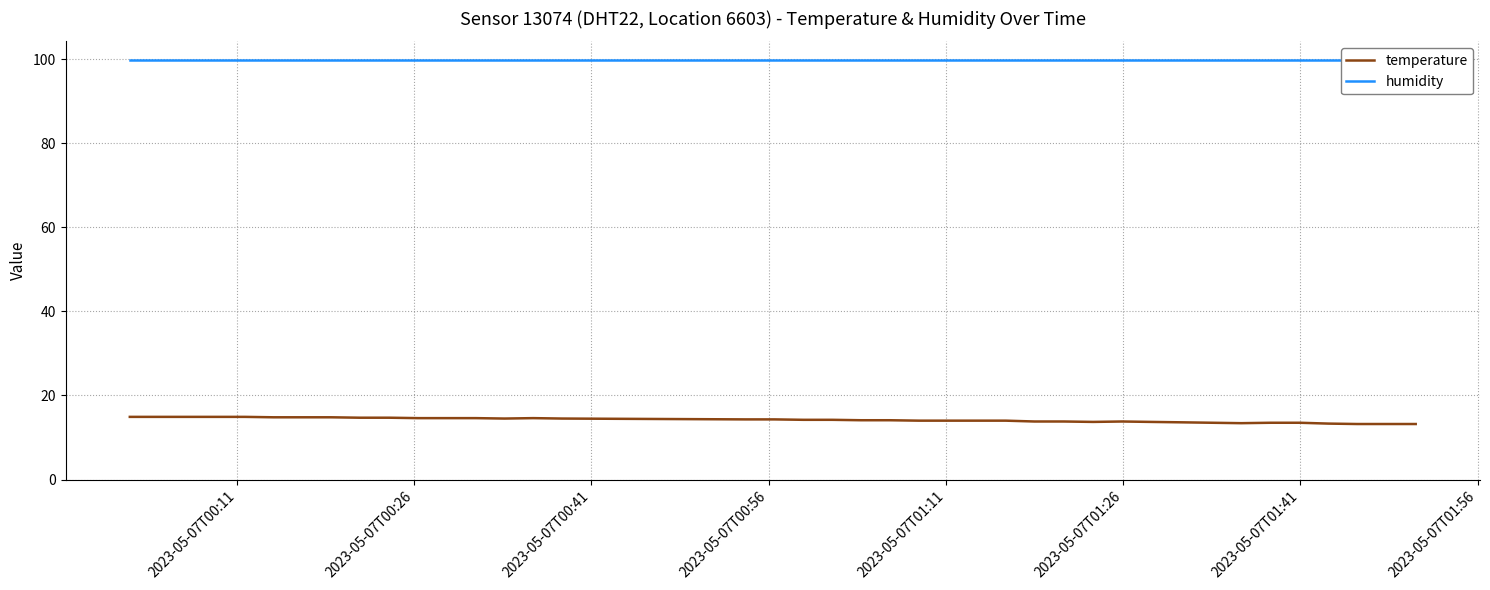

Which series has the largest range (max minus min)?

temperature